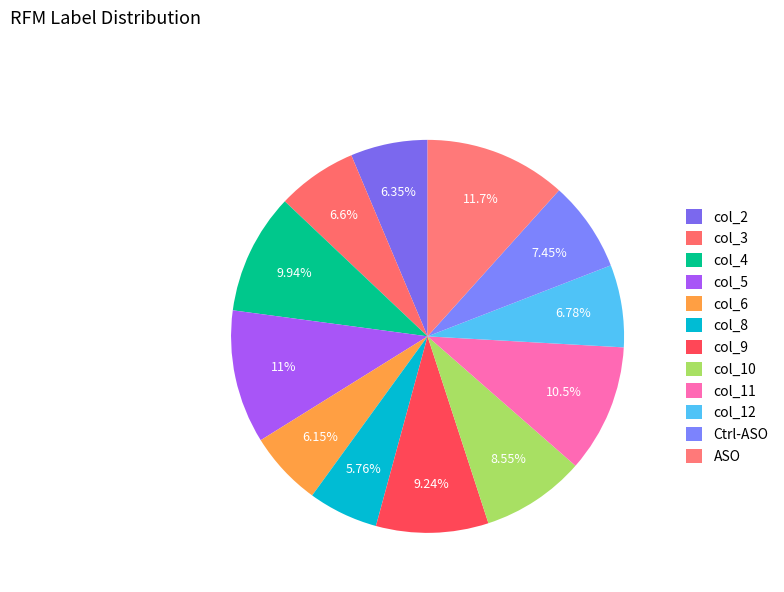

Which slice is the largest?

ASO